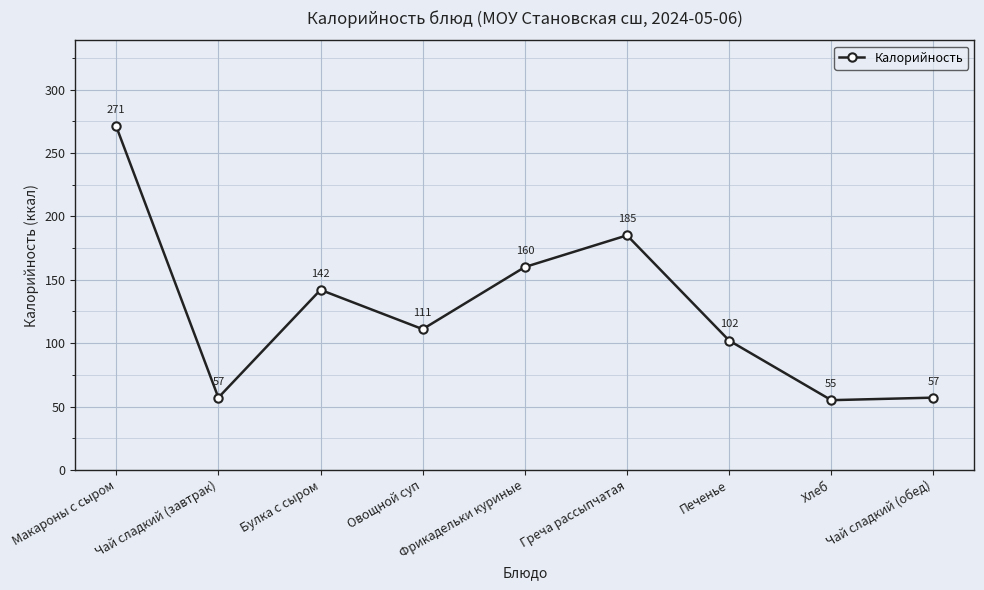

What is the smallest value displayed?

55